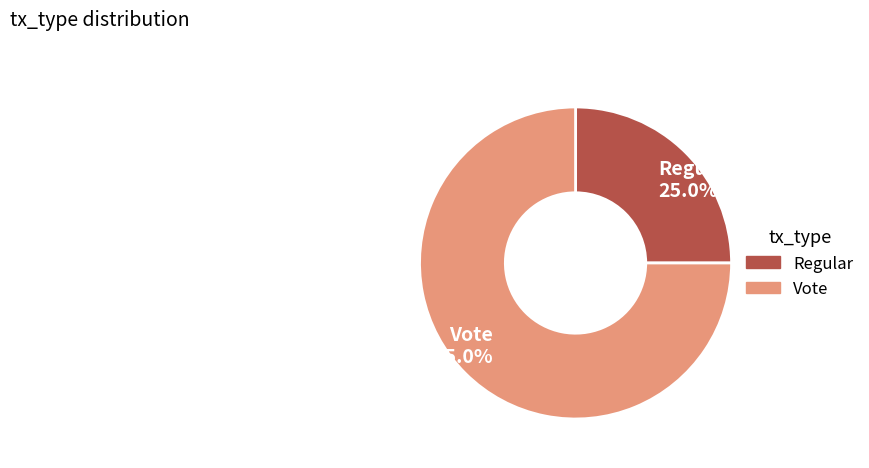

To the nearest percent, what percentage of the pie is Vote?

75%